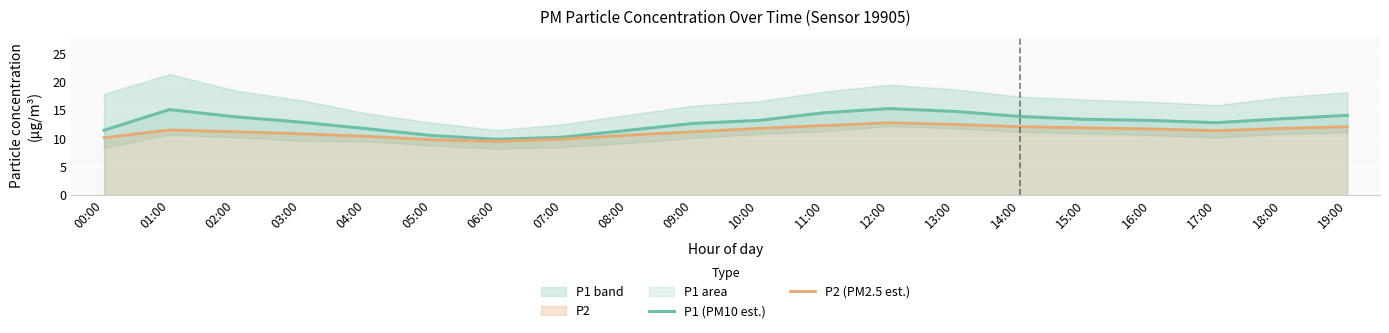

True or false: P1 (PM10 est.) has a value of 14.6 at 11:00.

True